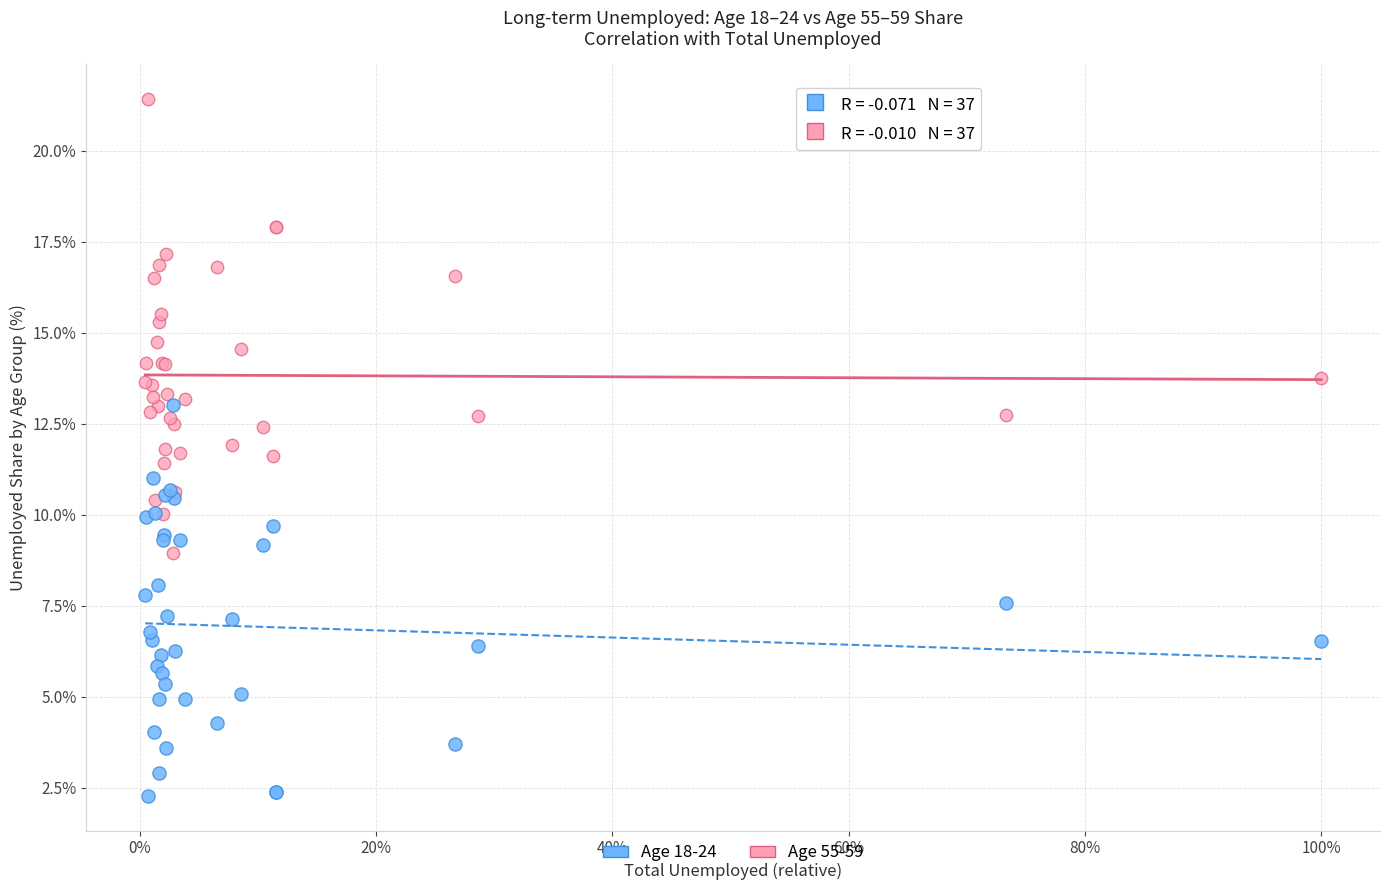

Which series has the widest spread of Y values?

Age 55-59